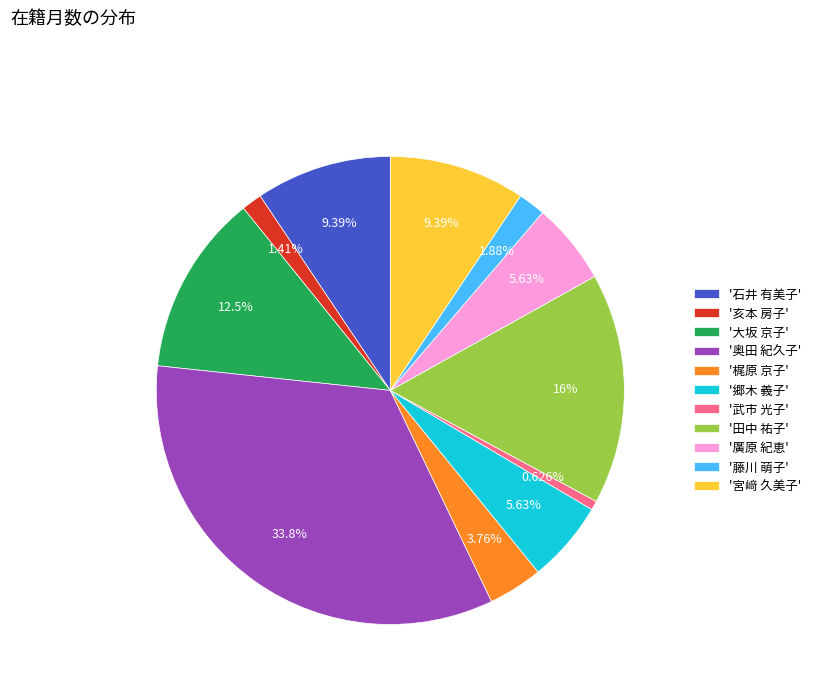

Which category has the biggest portion of the pie?

'奥田 紀久子'